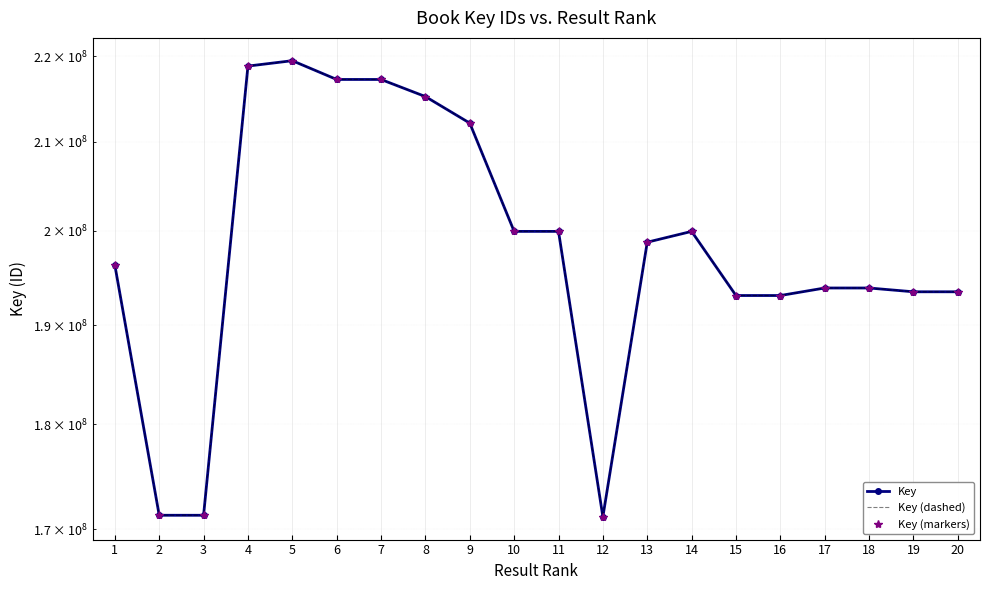

How many categories are shown in the chart?

20